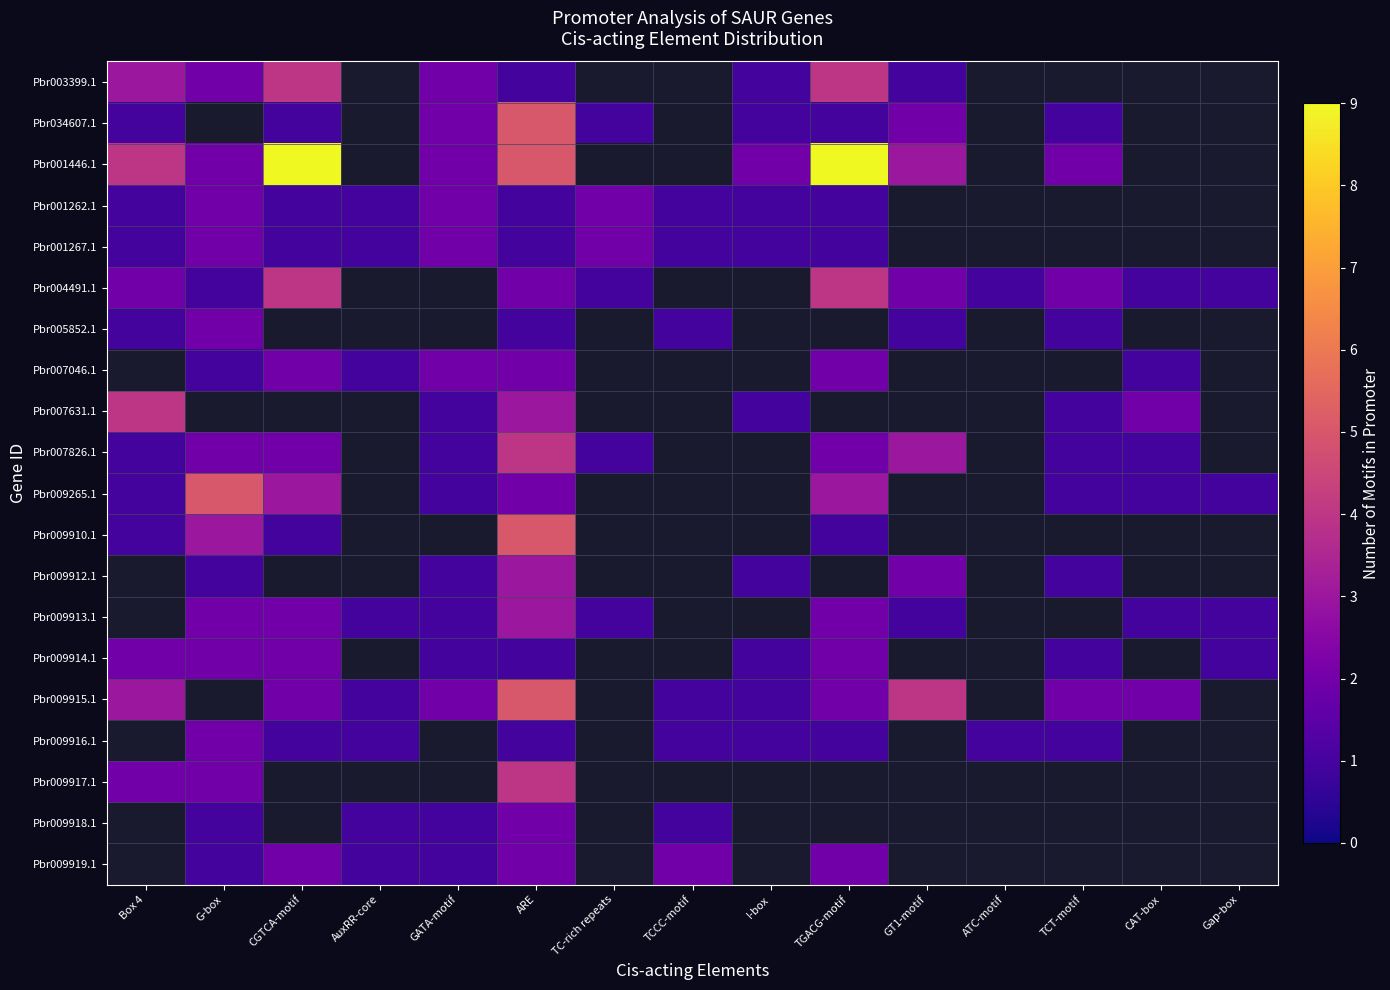

Which series has the widest spread of values?

Pbr001446.1